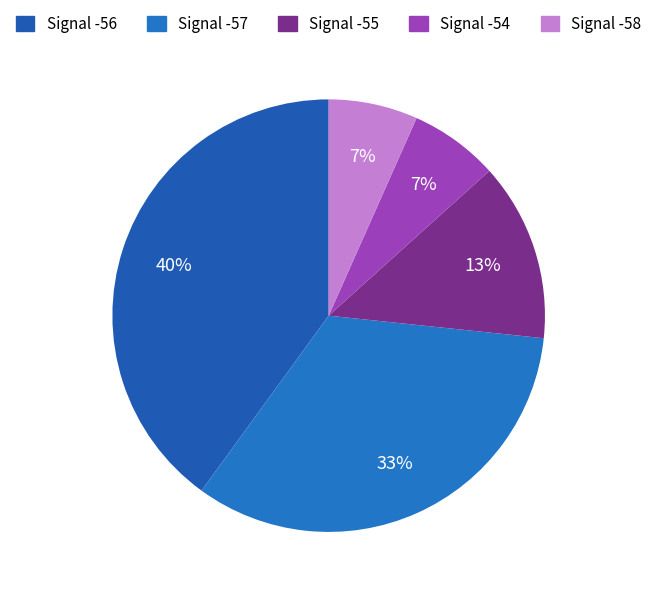

Is there a majority slice in this chart?

No